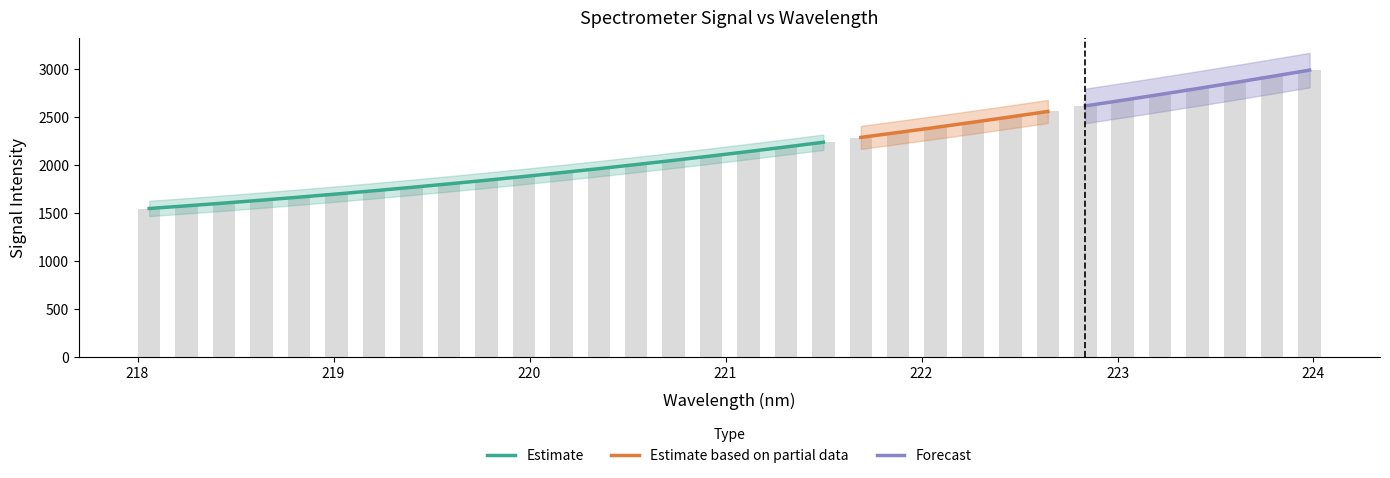

What is the sum of all values?

69589.9